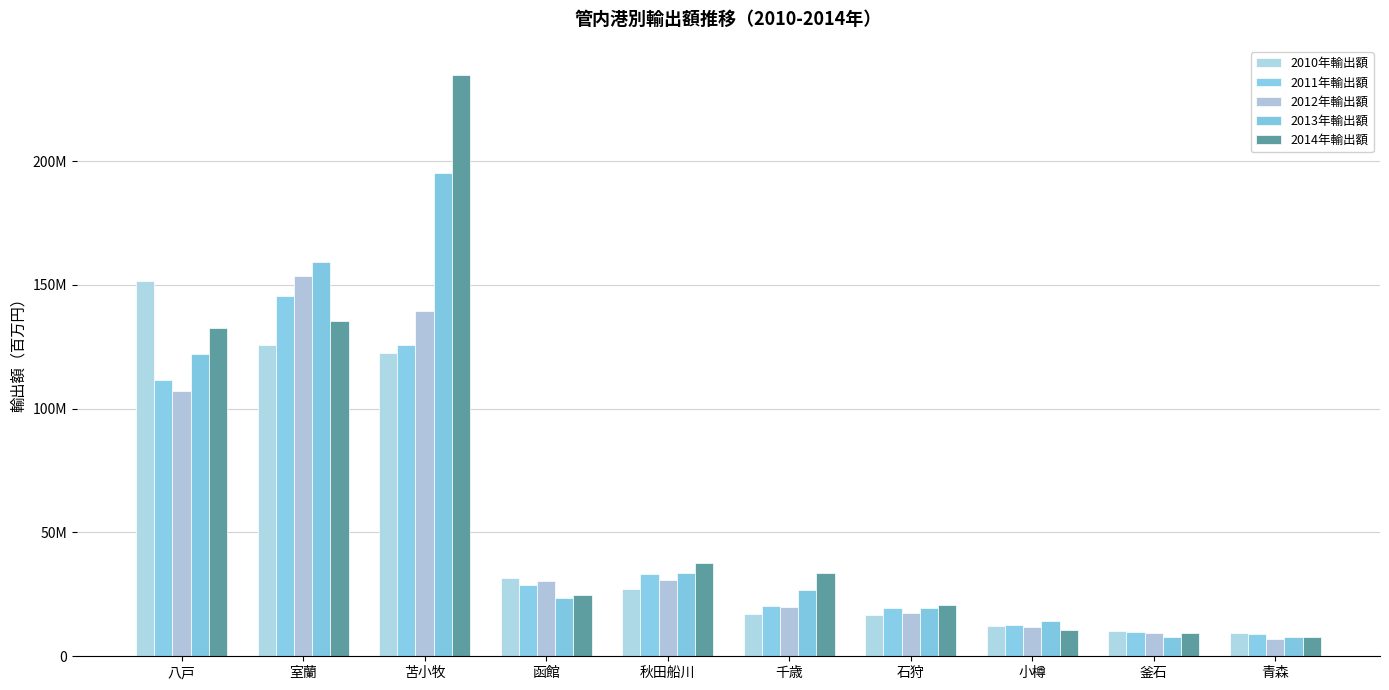

Does the chart contain any negative values?

No